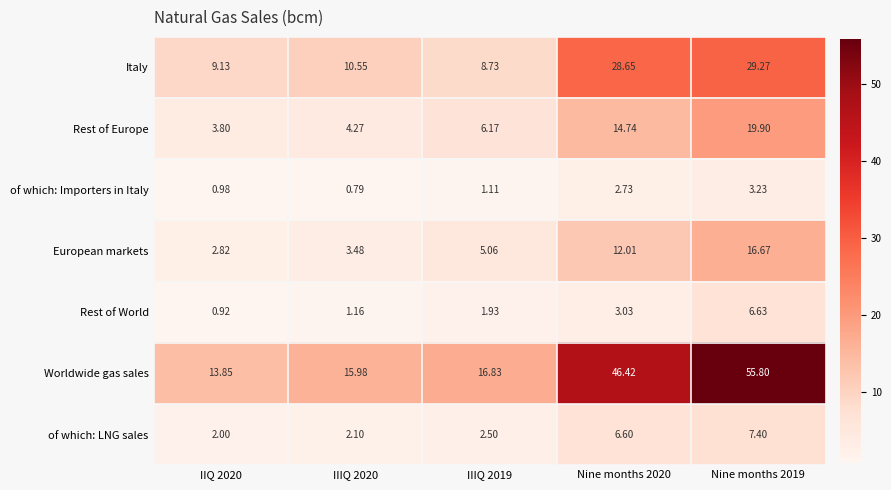

Between IIQ 2020 and Nine months 2020, which series saw the biggest shift?

Worldwide gas sales